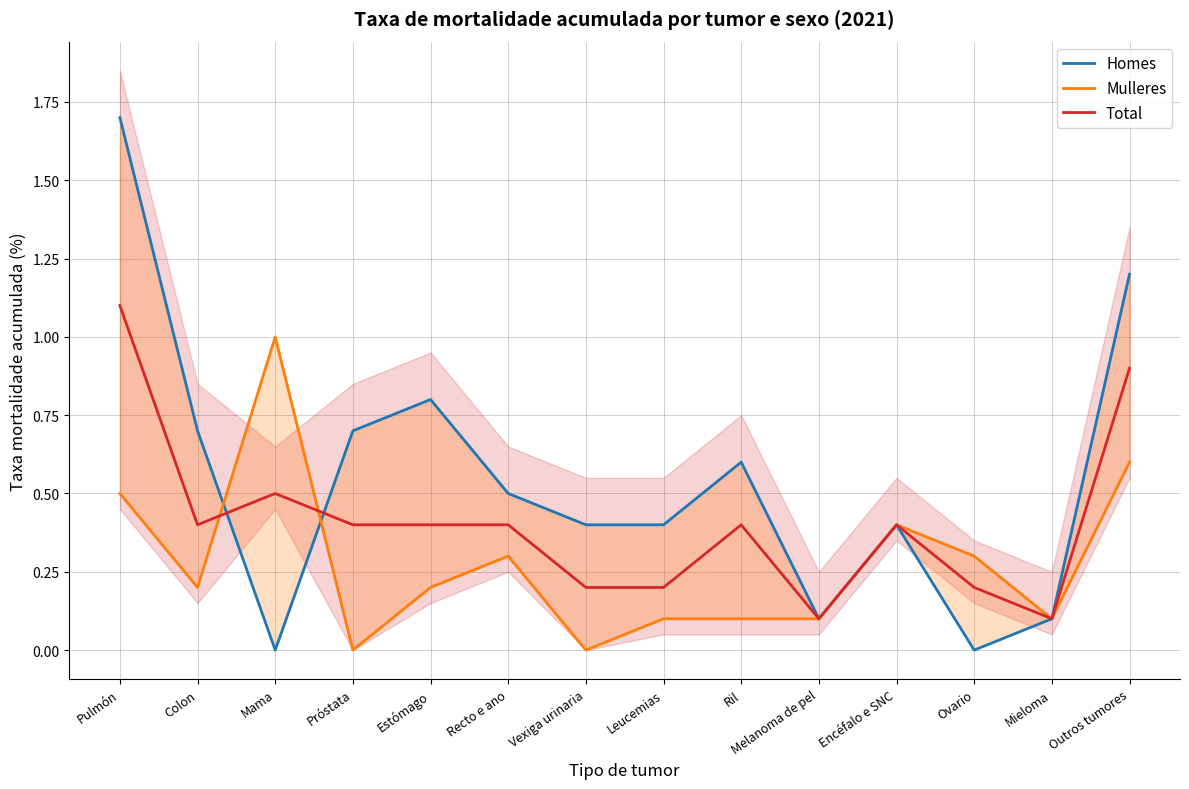

What is the label of the 4th point from the right?

Encéfalo e SNC